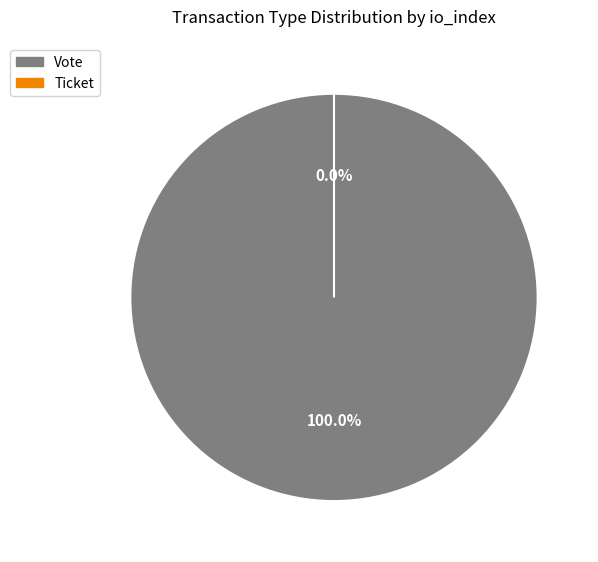

Is there any slice that represents more than half of the pie?

Yes